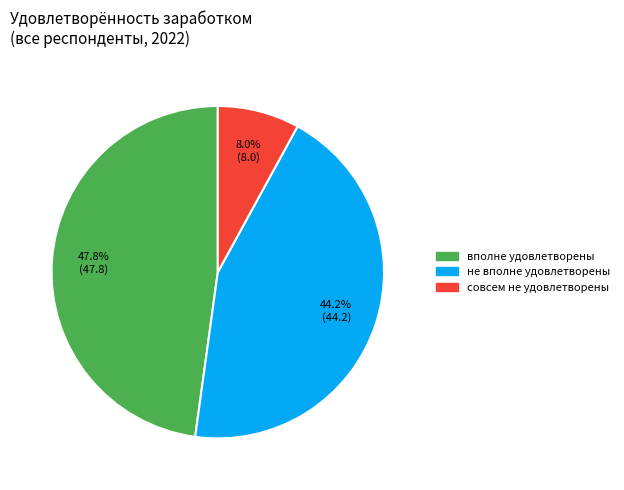

Is there any slice that represents more than half of the pie?

No